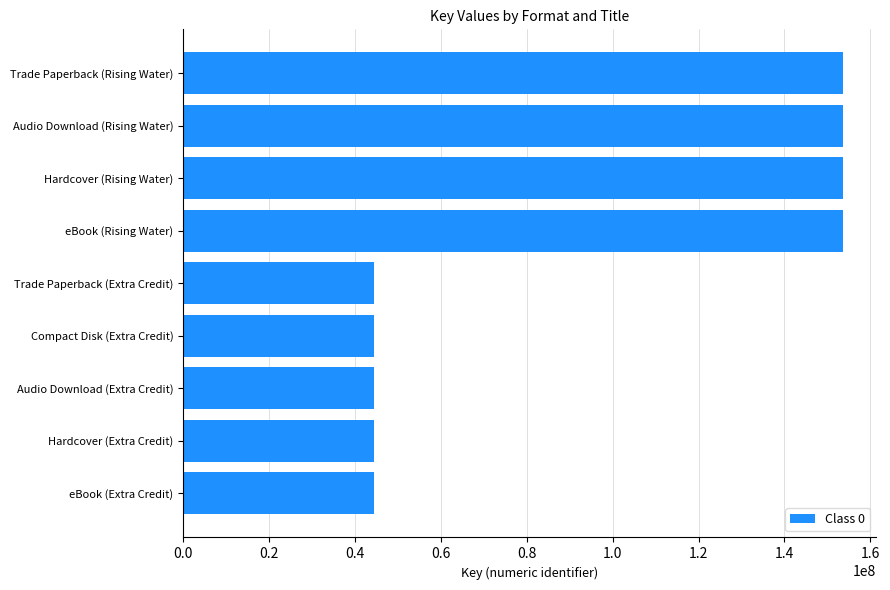

The value at Audio Download (Rising Water) is 70382785. True or false?

False